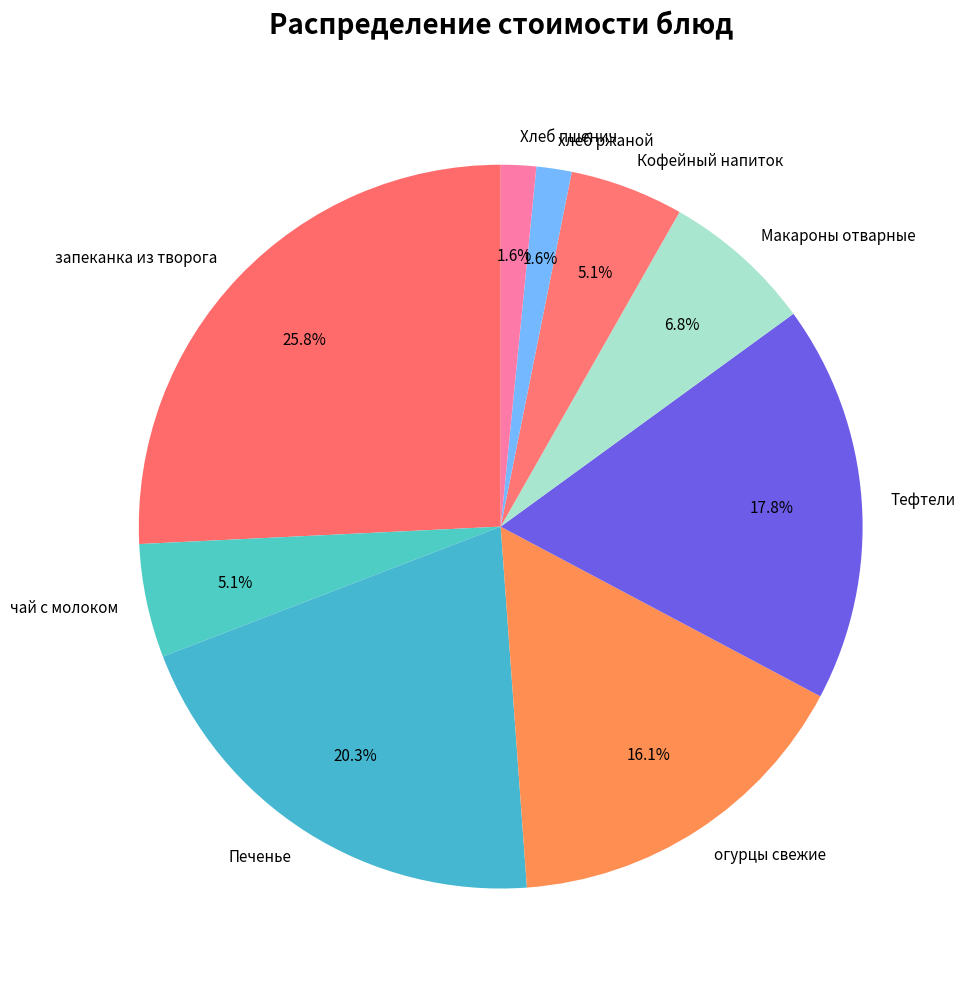

Which category has the biggest portion of the pie?

запеканка из творога